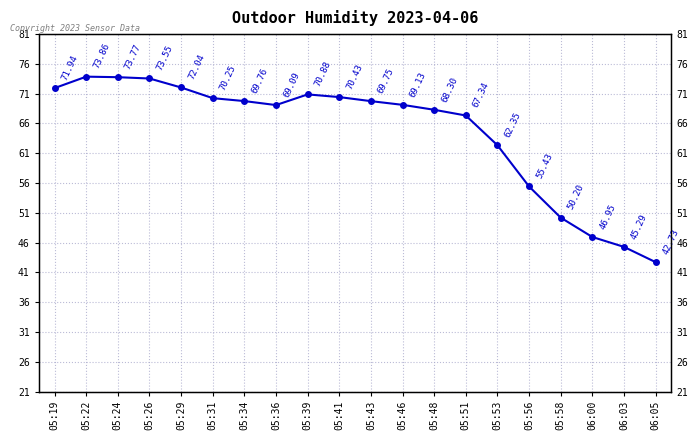

True or false: the data shows 24.6 at 05:51.

False